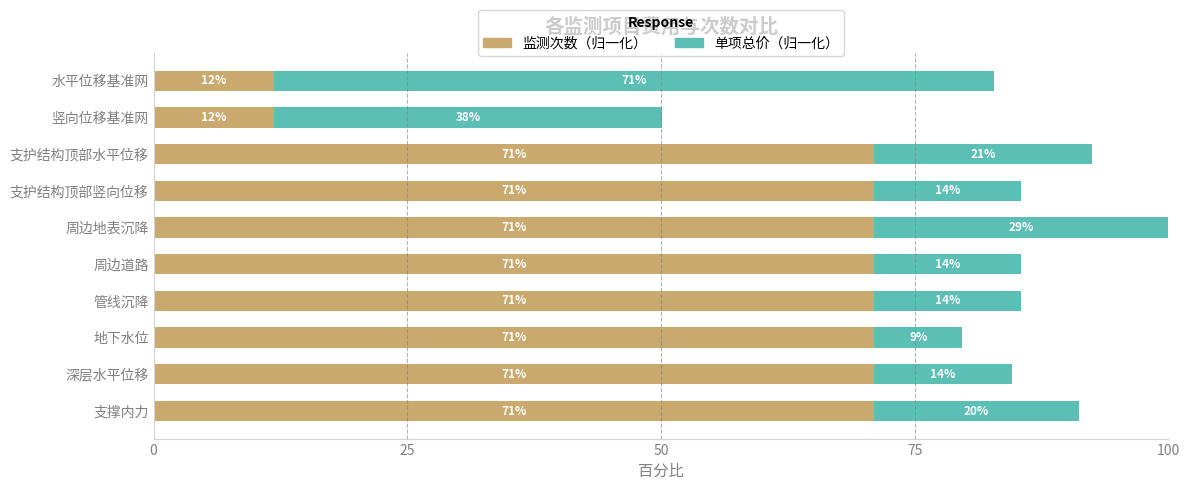

True or false: 监测次数（归一化） has a value of 71.0 at 深层水平位移.

True